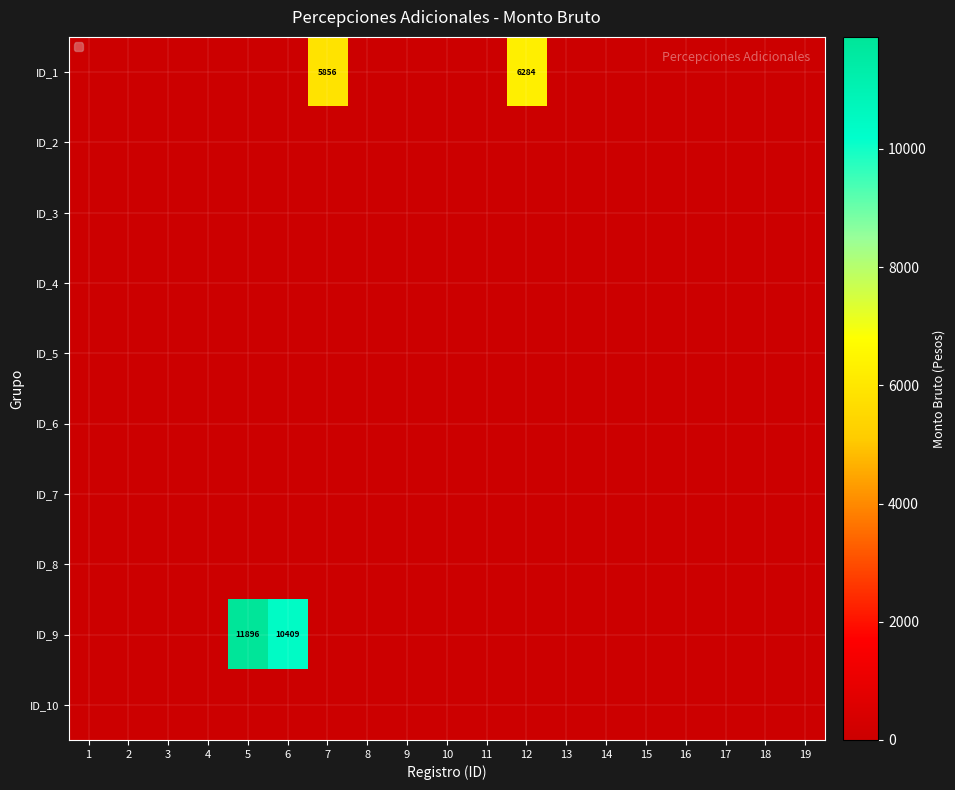

List the labels in order of ID_6 value, largest first.

1, 2, 3, 4, 5, 6, 7, 8, 9, 10, 11, 12, 13, 14, 15, 16, 17, 18, 19